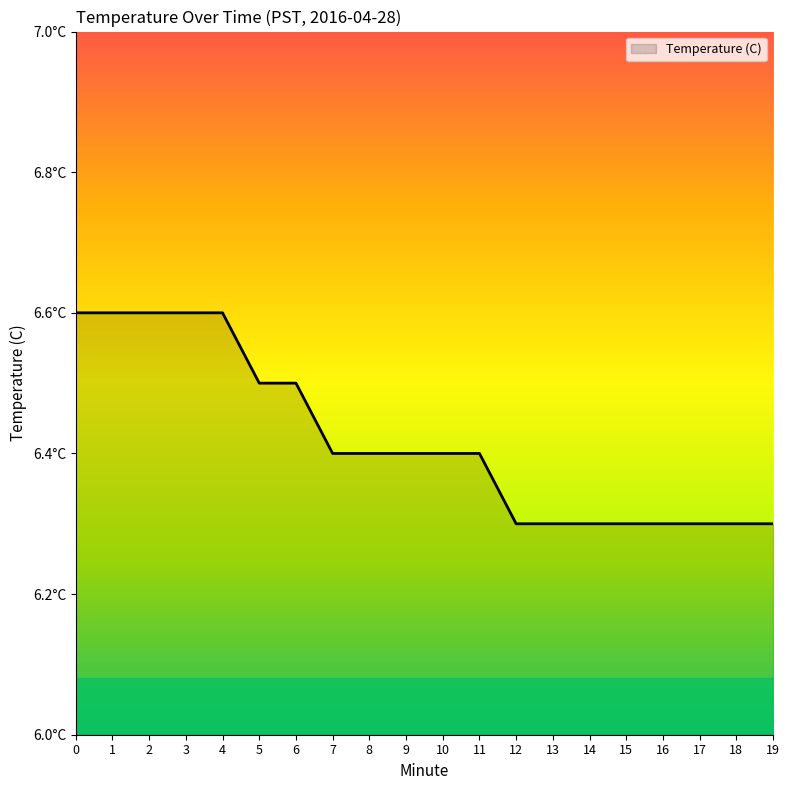

Count the values in the range 6 to 7.

20